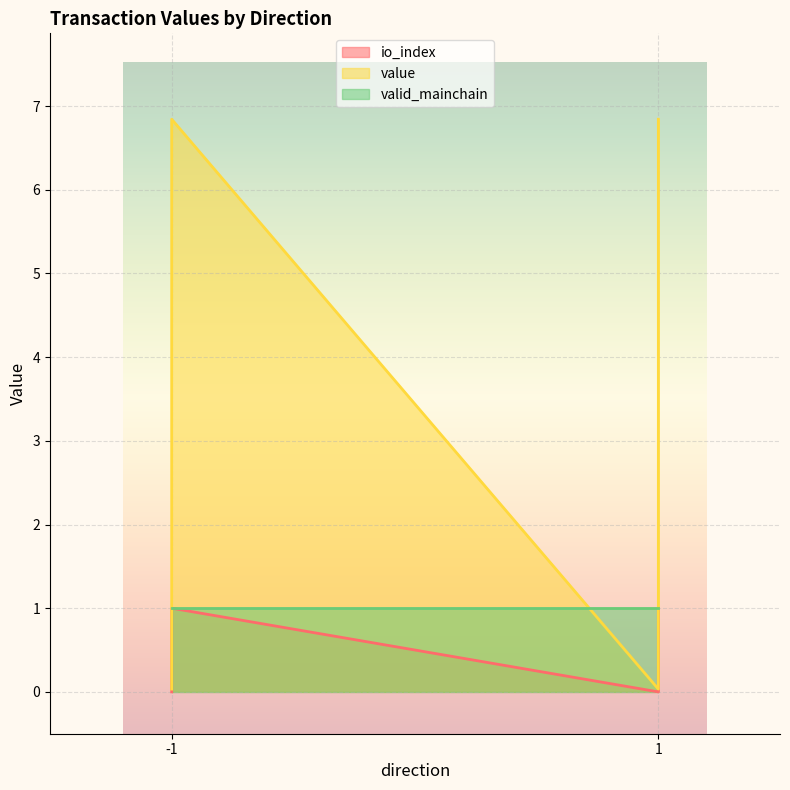

What is the spread (max minus min) of values at 1_1?

5.8